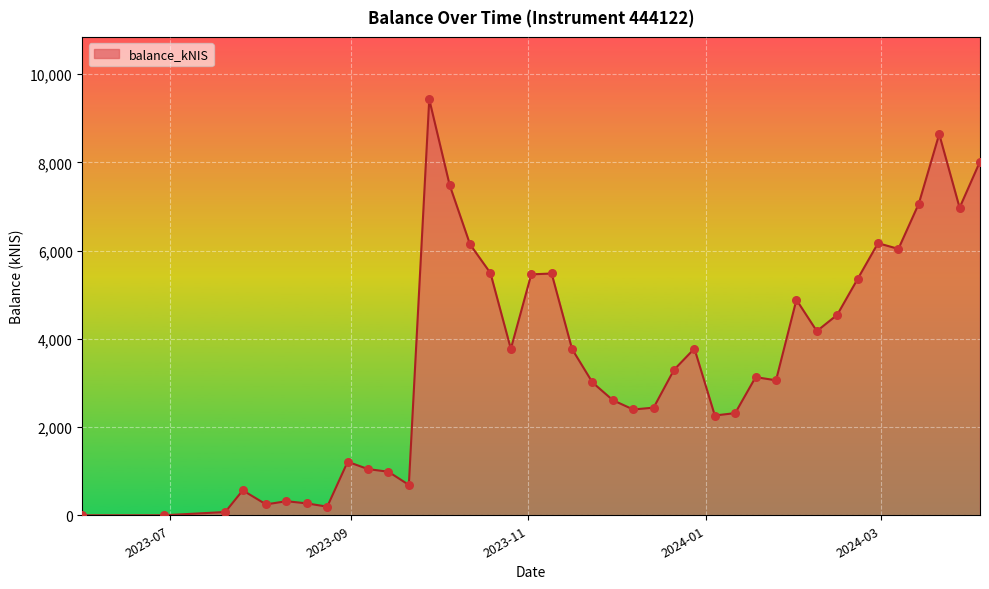

What is the maximum value shown in the chart?

9427.7